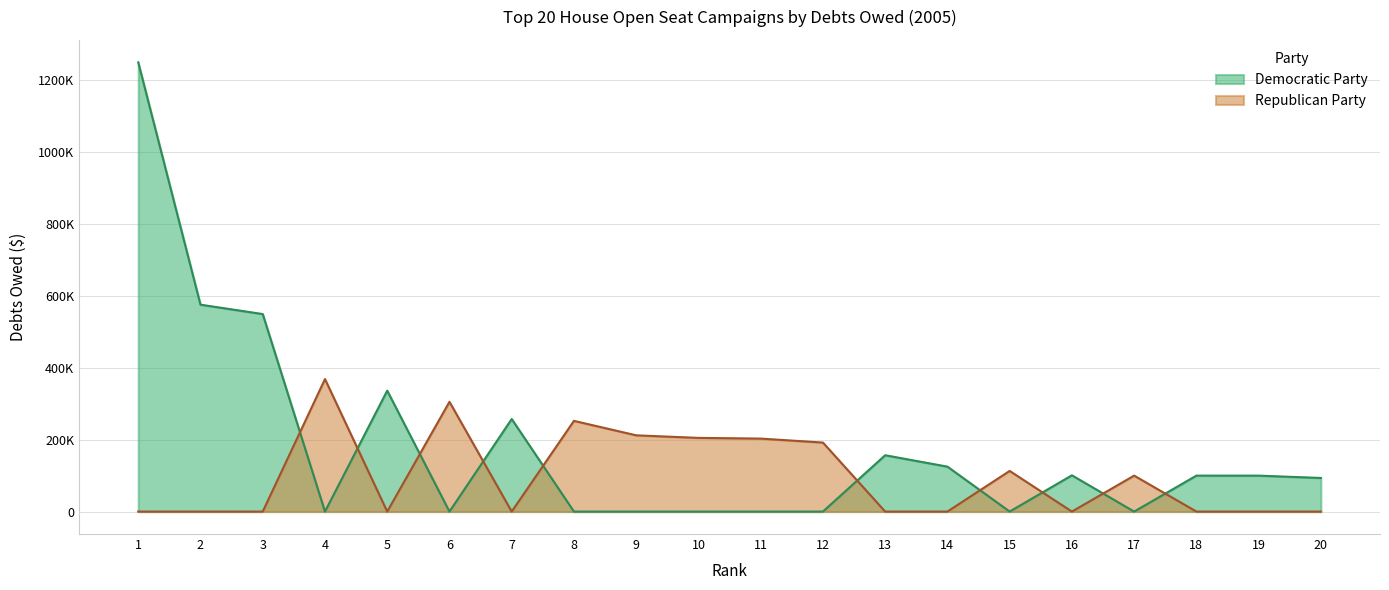

What is the average value of the Republican Party series?

97587.0